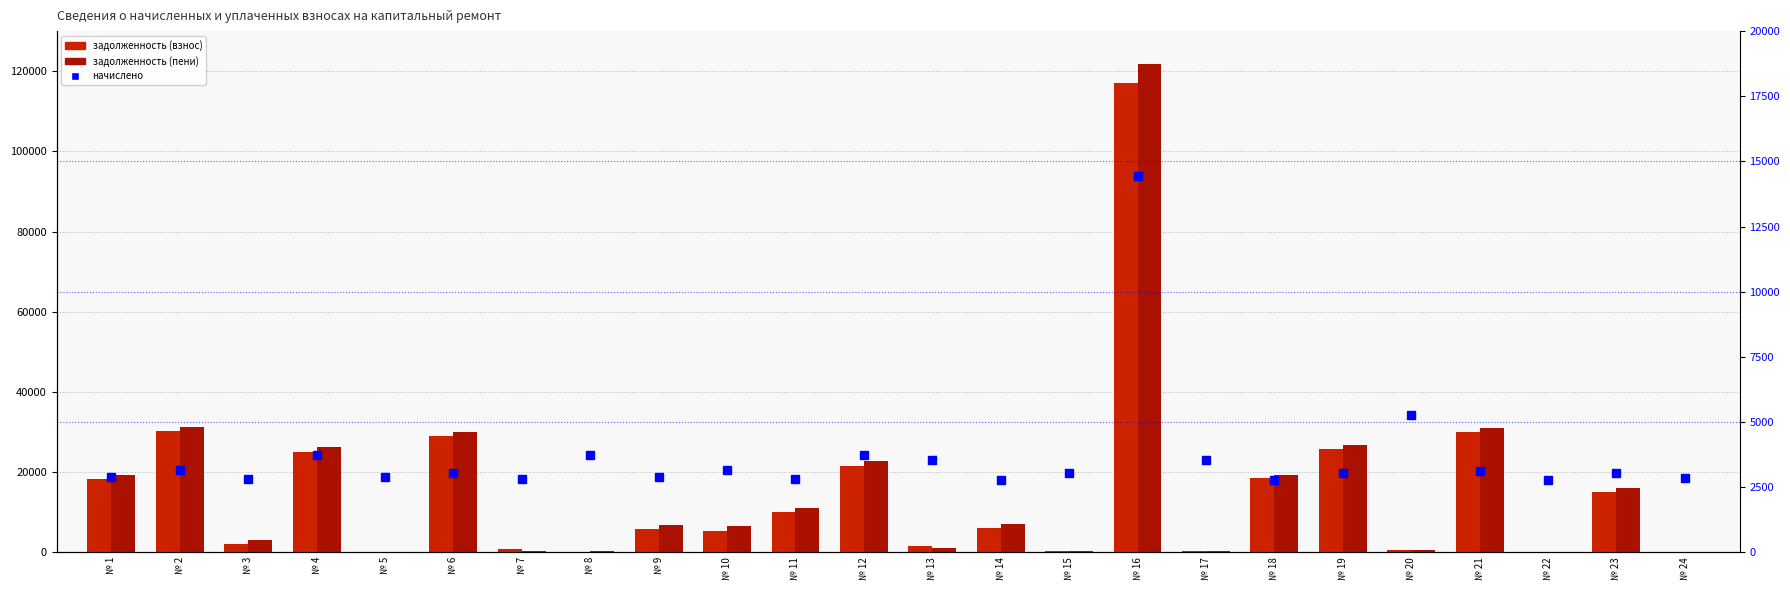

Rank the series by their maximum value, from lowest to highest.

начислено, задолженность (взнос), задолженность (пени)